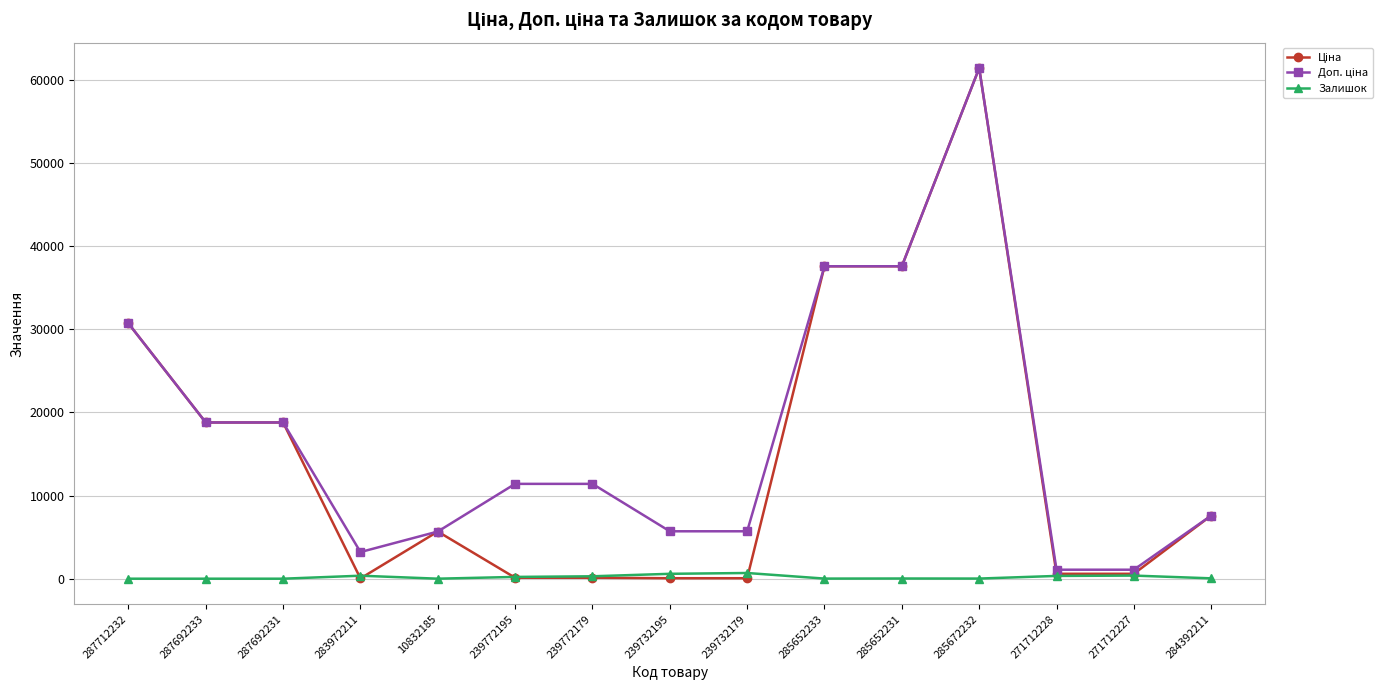

At which category is the sum across all series the highest?

285672232